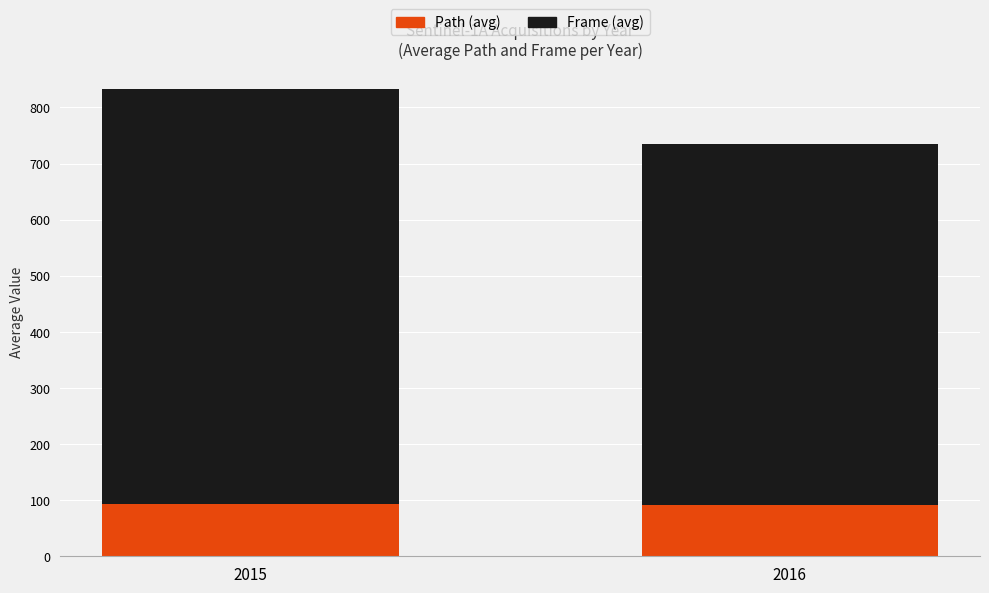

True or false: Path (avg) has a value of 40 at 2015.

False